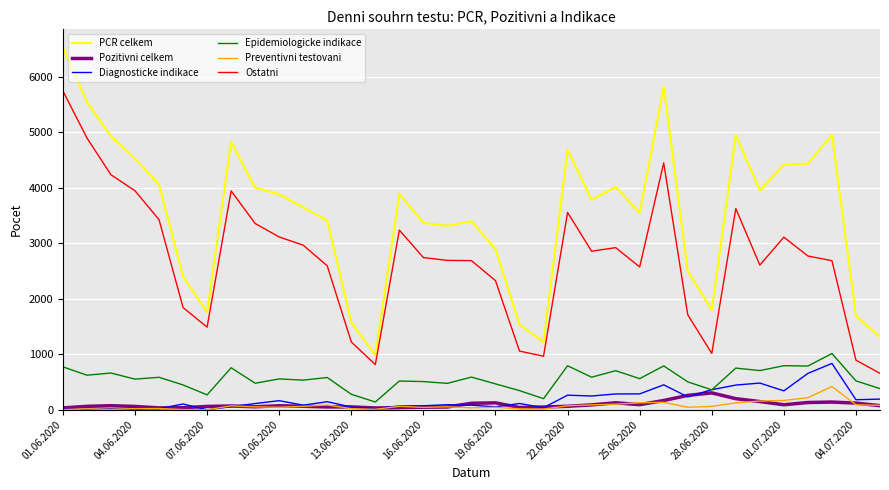

What are all the series names shown in the legend?

PCR celkem, Pozitivni celkem, Diagnosticke indikace, Epidemiologicke indikace, Preventivni testovani, Ostatni